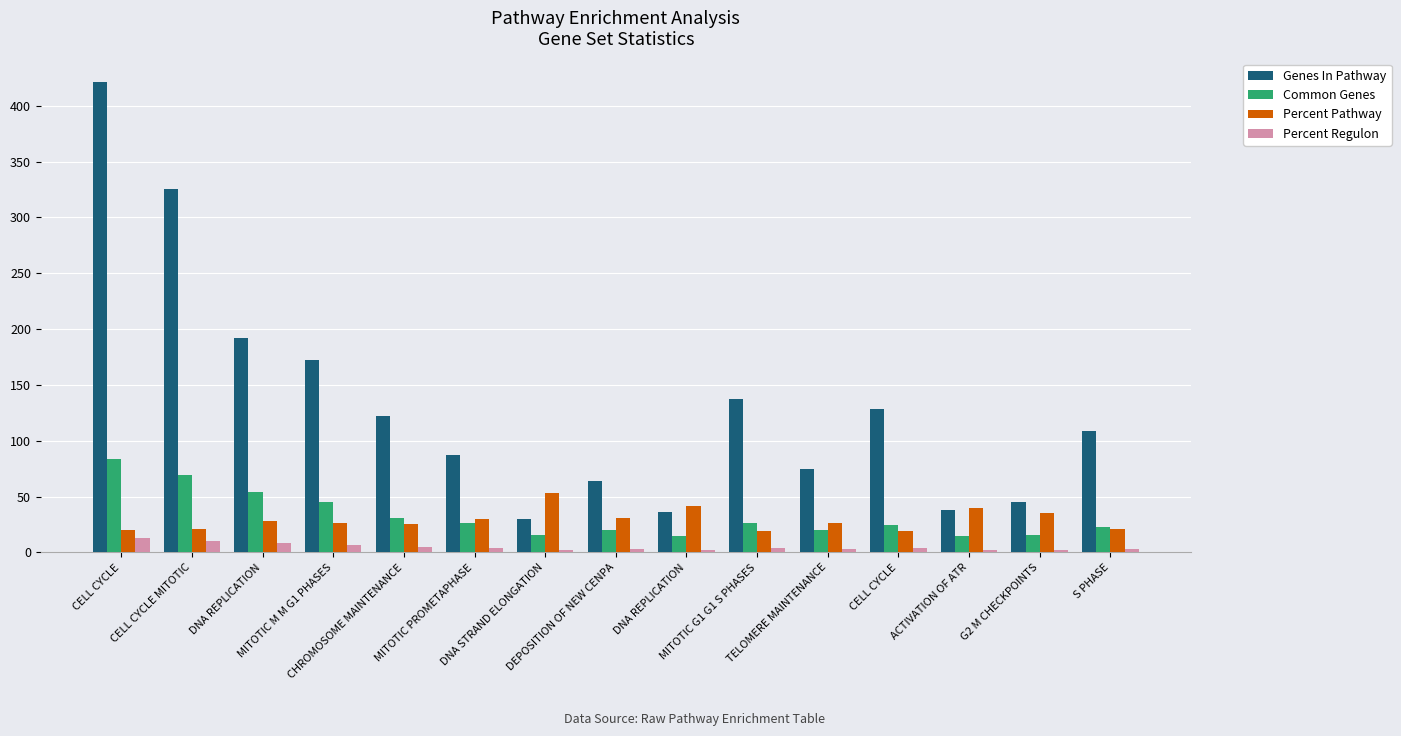

What are all the series names shown in the legend?

Genes In Pathway, Common Genes, Percent Pathway, Percent Regulon